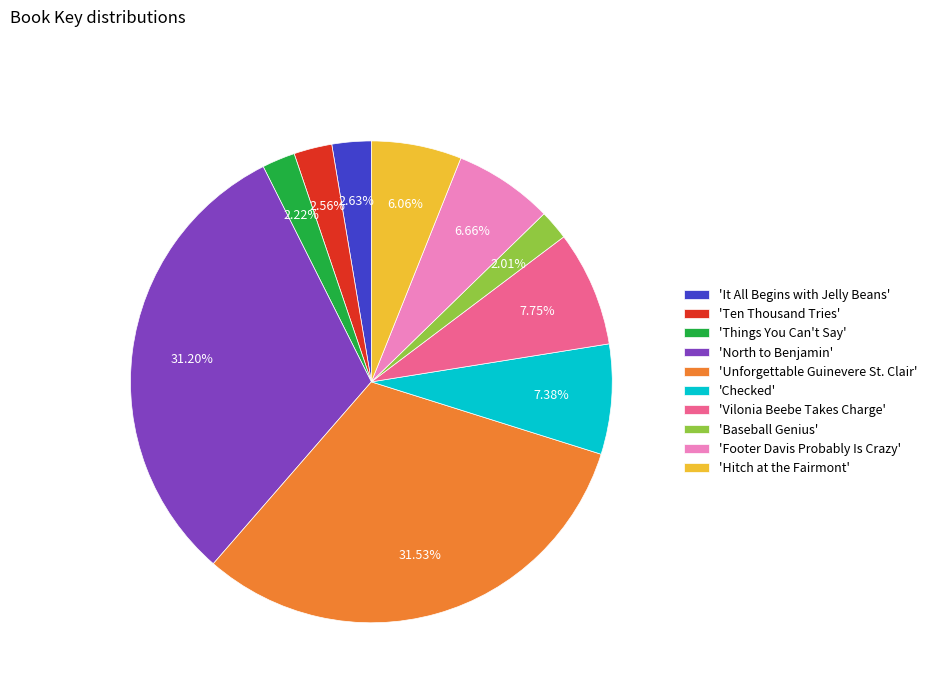

Approximately how many times larger is the value at 'North to Benjamin' compared to 'It All Begins with Jelly Beans'?

11.9